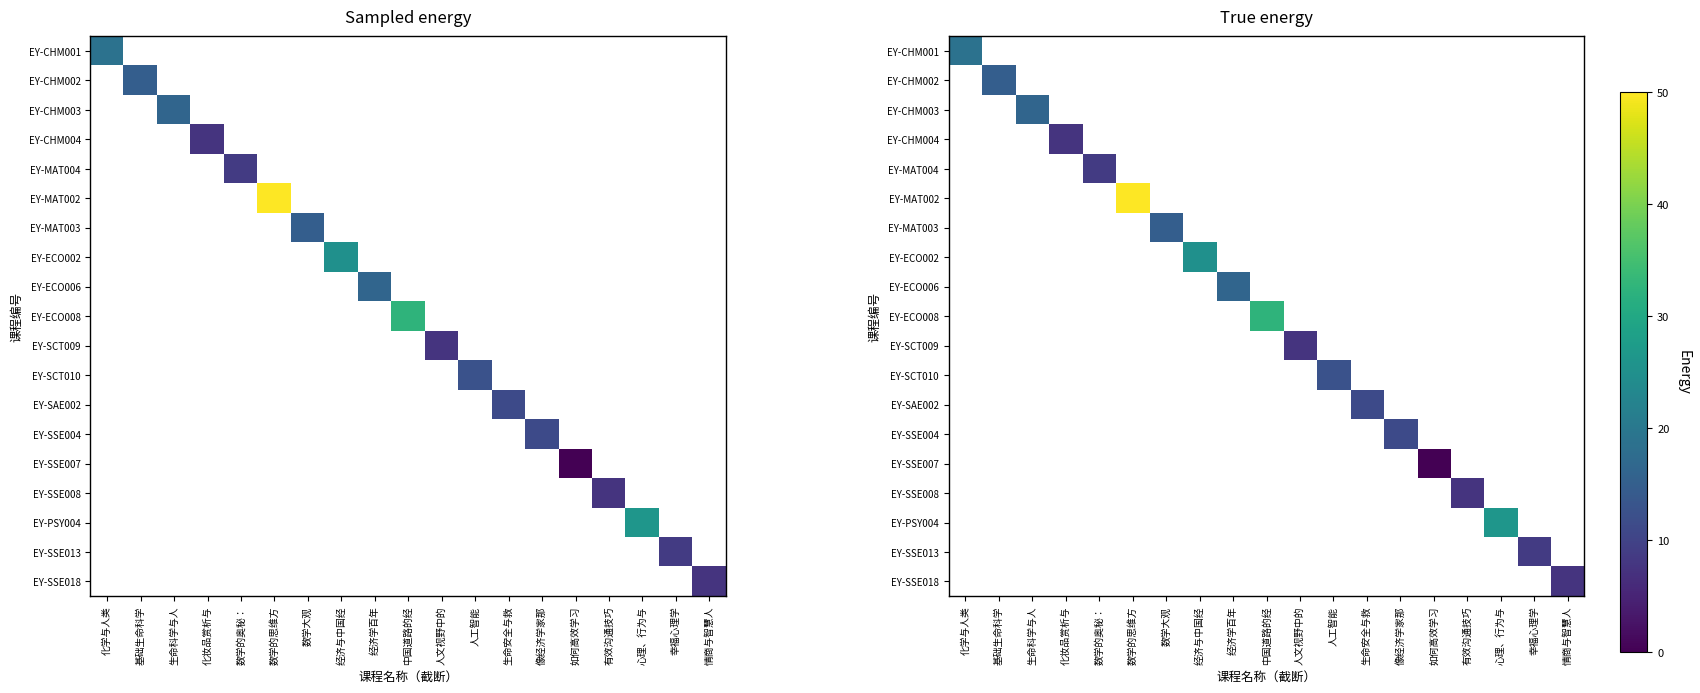

At which label does EY-CHM001 reach its peak?

化学与人类